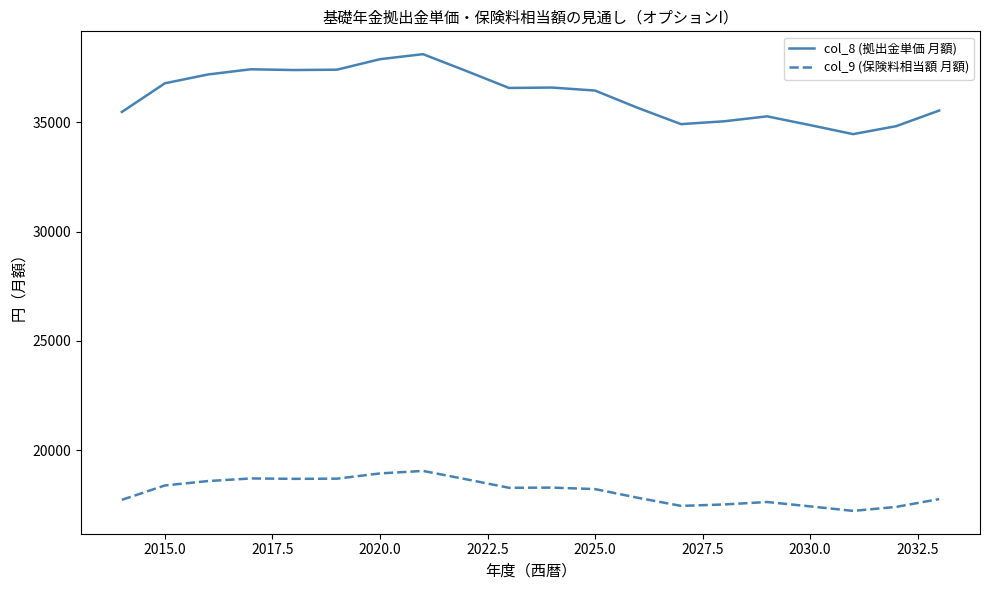

True or false: col_8 (拠出金単価 月額) and col_9 (保険料相当額 月額) intersect in this chart.

False